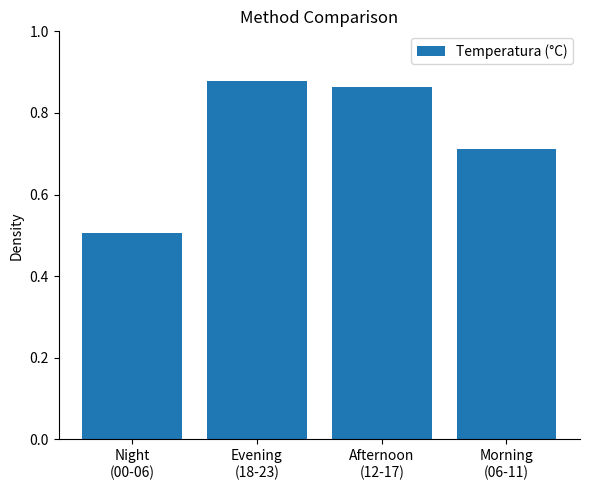

Between Morning
(06-11) and Afternoon
(12-17), which is larger?

Afternoon
(12-17)